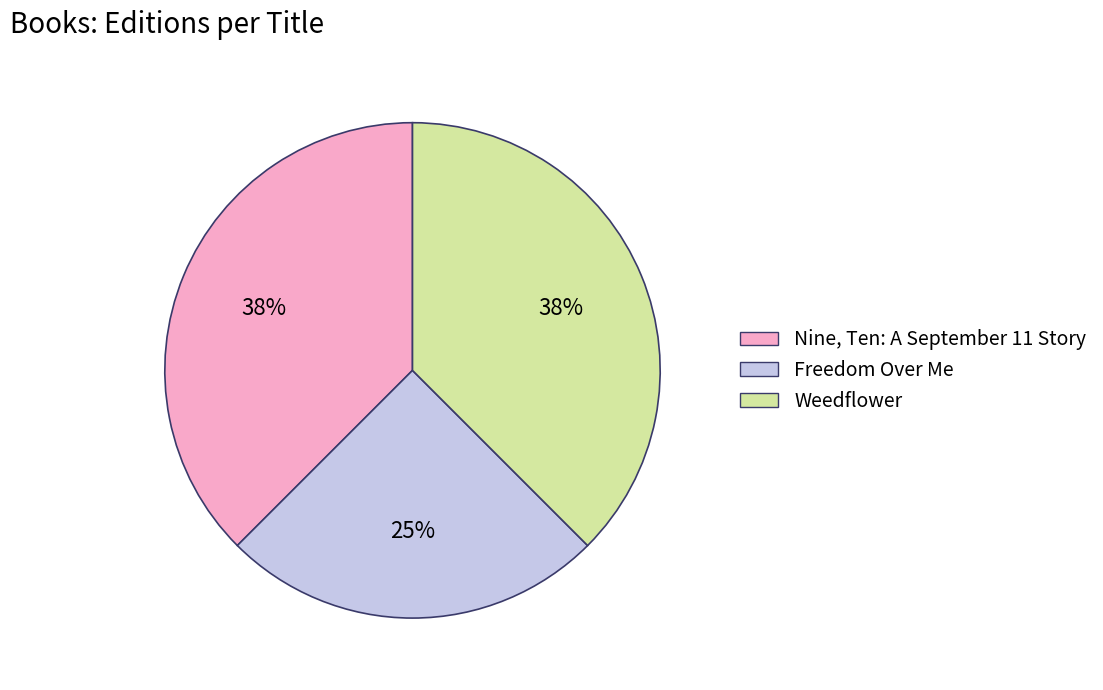

Count the number of slices in the pie.

3